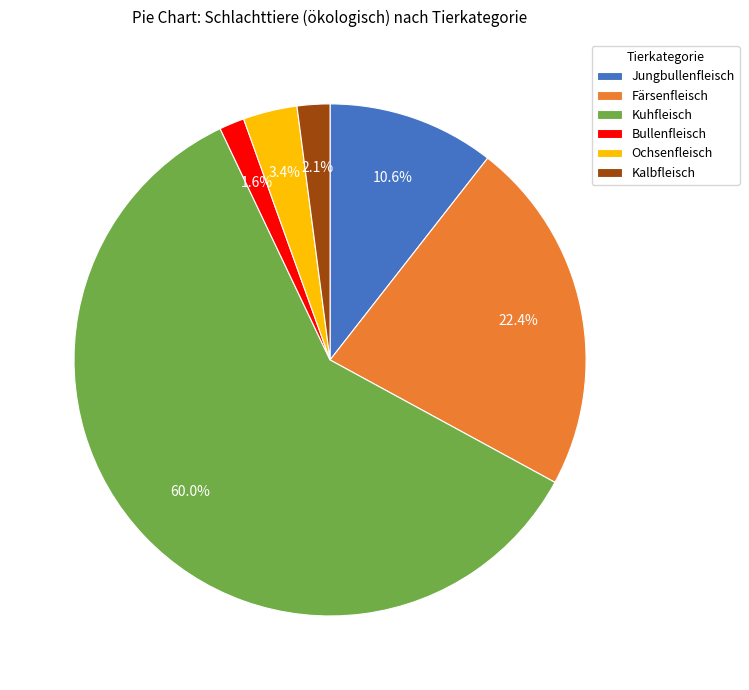

Combined, do Jungbullenfleisch and Ochsenfleisch account for over 50%?

No